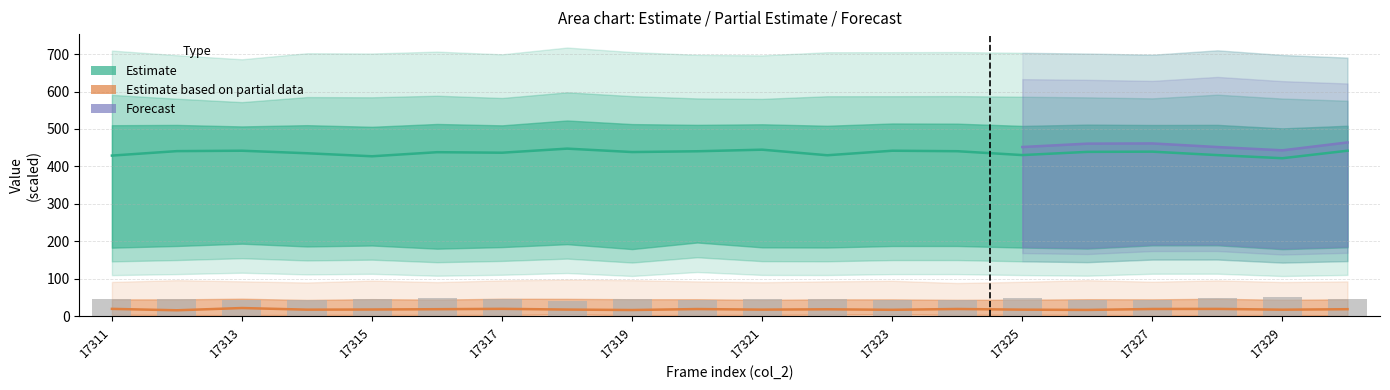

At which label does the data first exceed 46?

17315